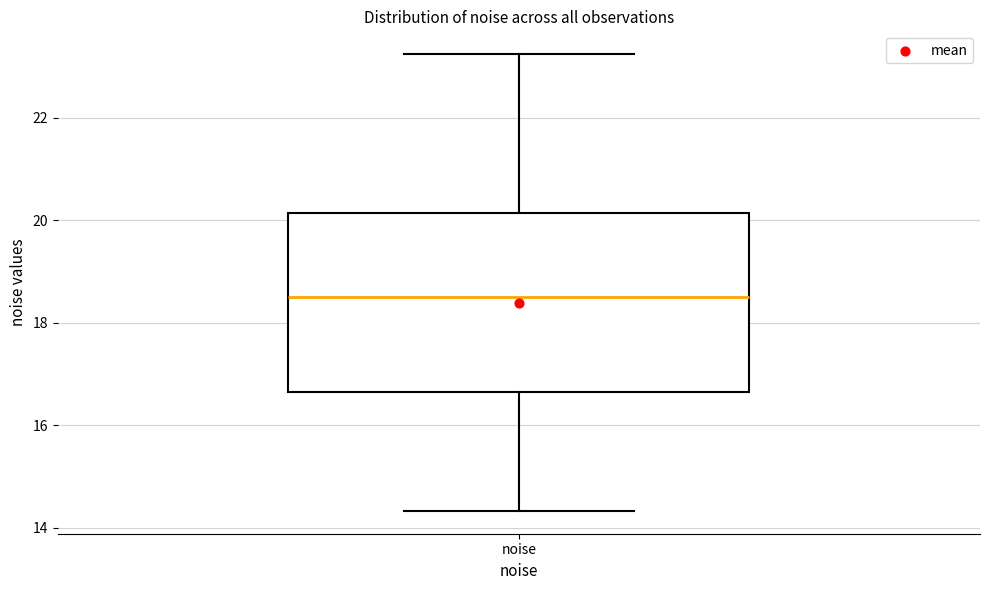

Where does the median line of the box for noise sit on the y-axis? The values are not printed on the chart, so give them approximately, as read against the axis.

18.6